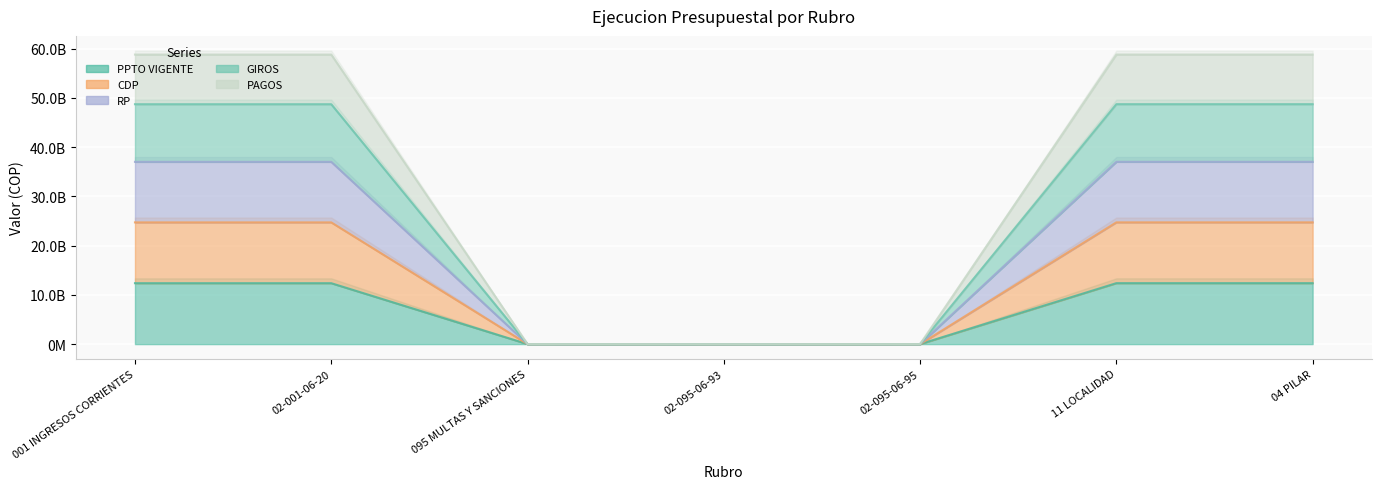

True or false: GIROS and PAGOS cross at least once.

False